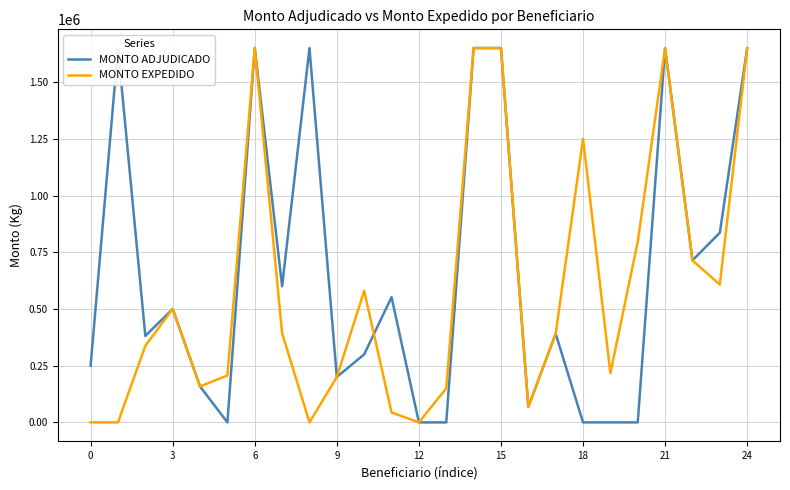

At 22, list the series in order from smallest to largest.

MONTO ADJUDICADO, MONTO EXPEDIDO